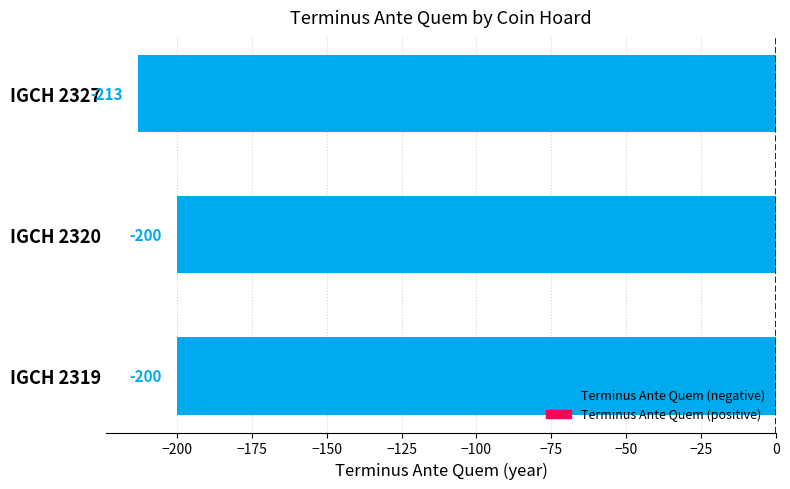

Count the values in the range -213 to -200.

3